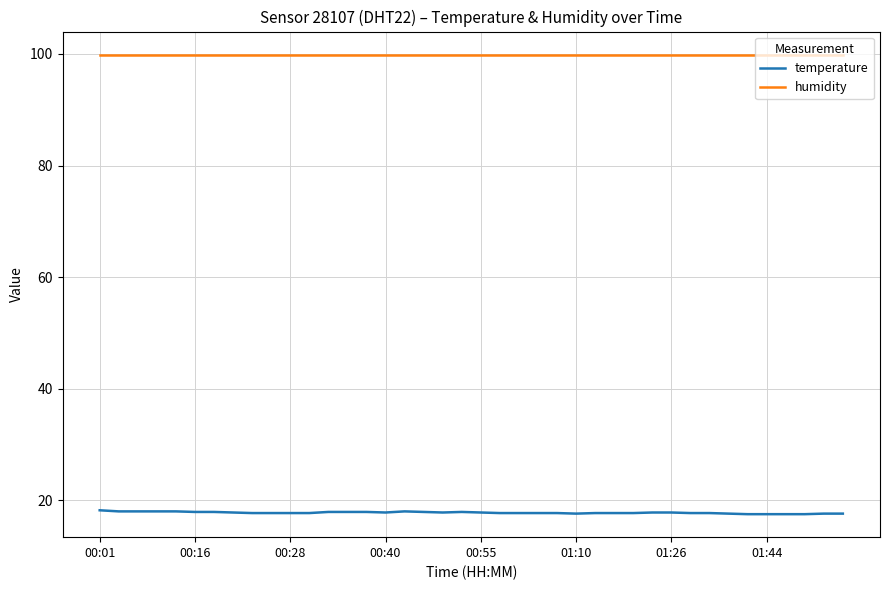

Which series has the largest total across all categories?

humidity